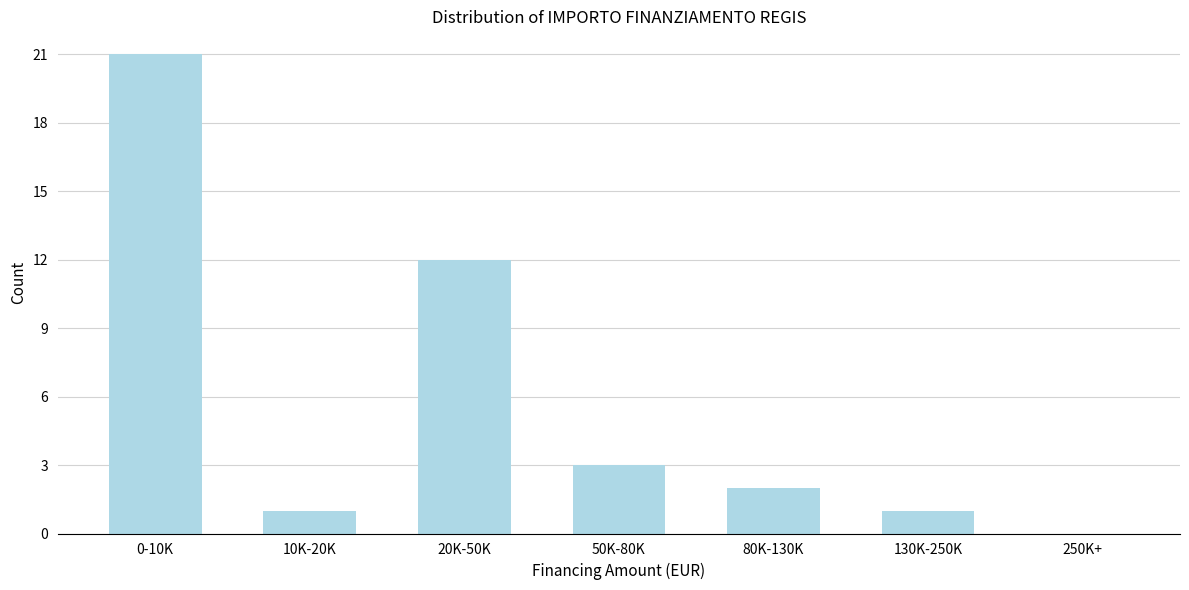

Reading left to right, what are all the values shown in this chart?

0-10K=21	10K-20K=1	20K-50K=12	50K-80K=3	80K-130K=2	130K-250K=1	250K+=0